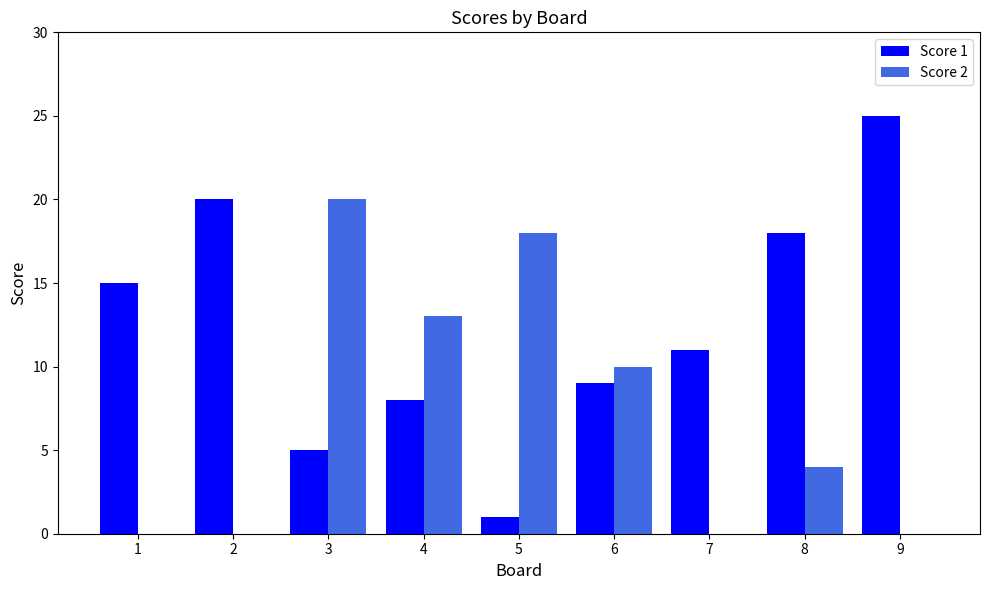

What is the sum of all Score 2 values?

65